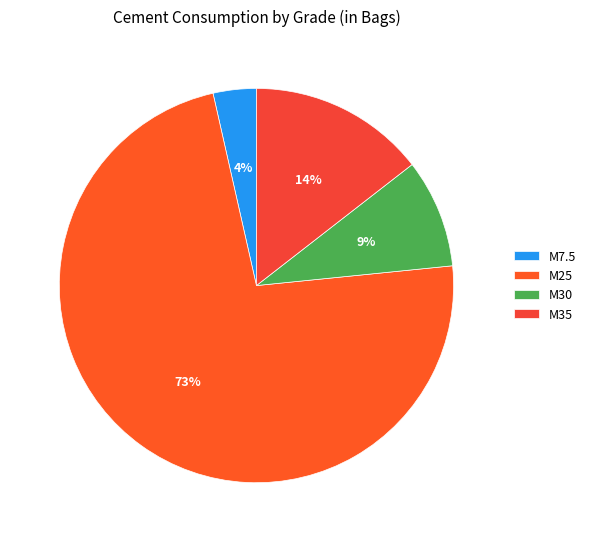

Rank the categories by value from highest to lowest.

M25, M35, M30, M7.5